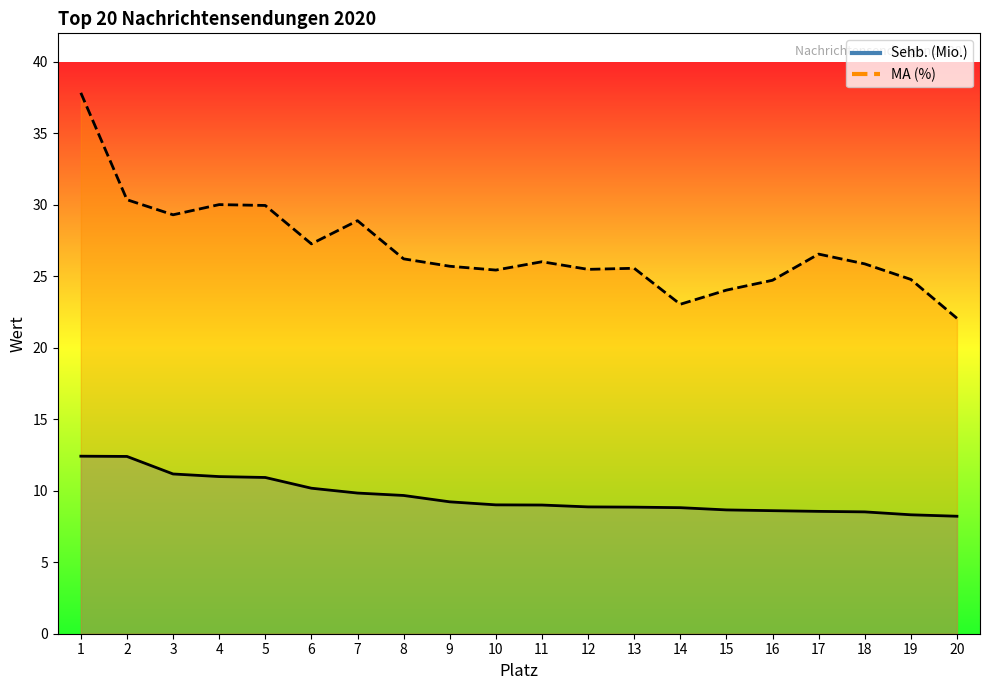

Rank the categories by MA (%) value from lowest to highest.

20, 14, 15, 16, 19, 10, 12, 13, 9, 18, 11, 8, 17, 6, 7, 3, 5, 4, 2, 1